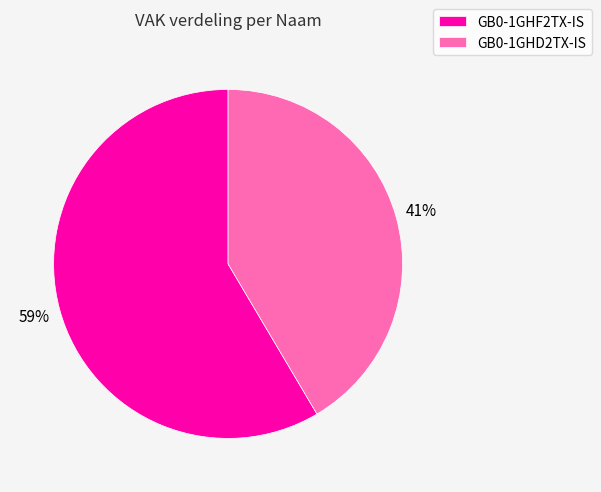

Combined, do GB0-1GHF2TX-IS and GB0-1GHD2TX-IS account for over 50%?

Yes